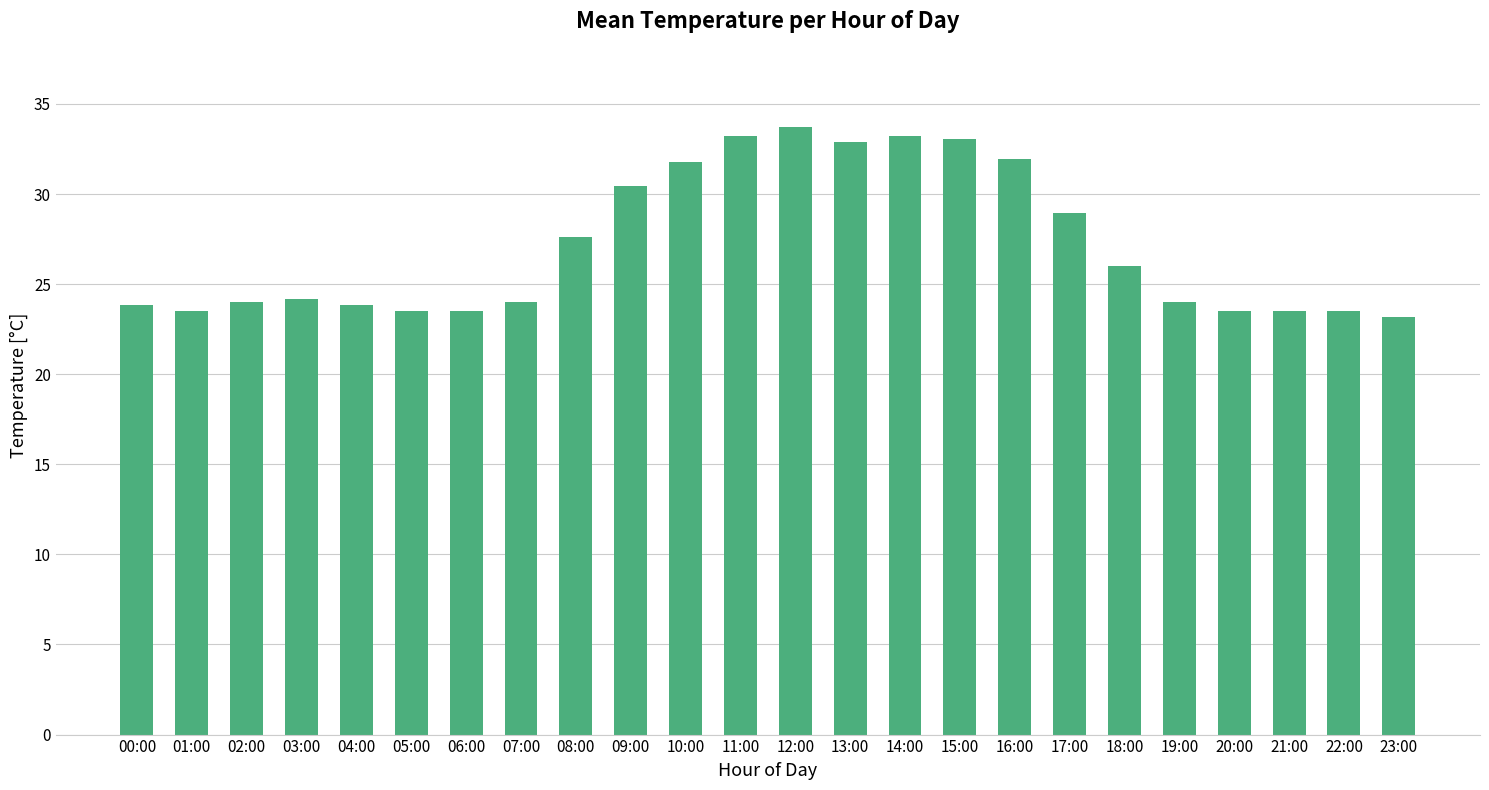

Where is the data nearest to the value 28?

08:00